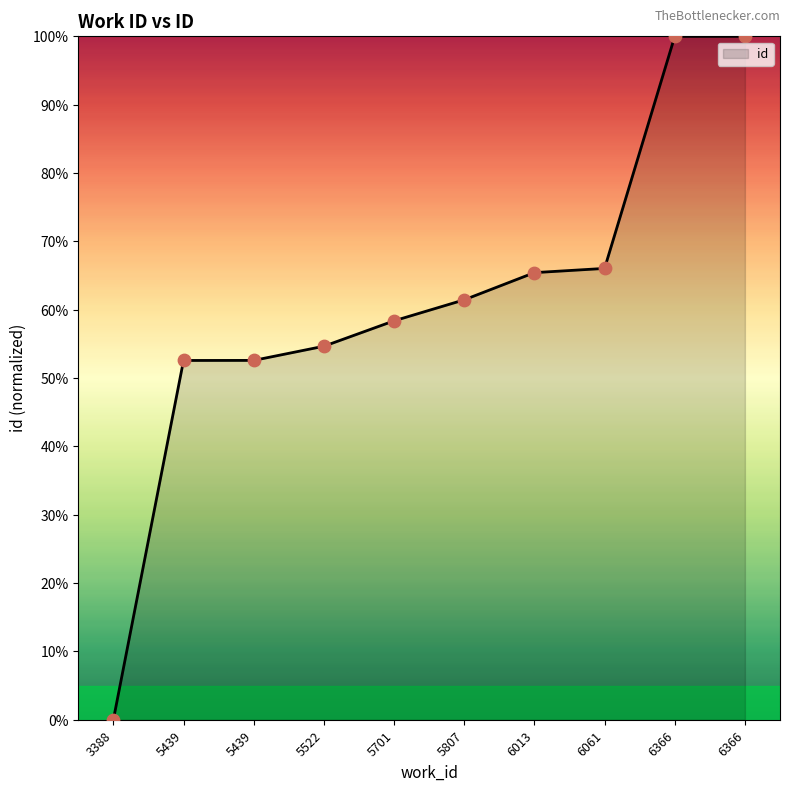

Does the chart have visible grid lines?

No